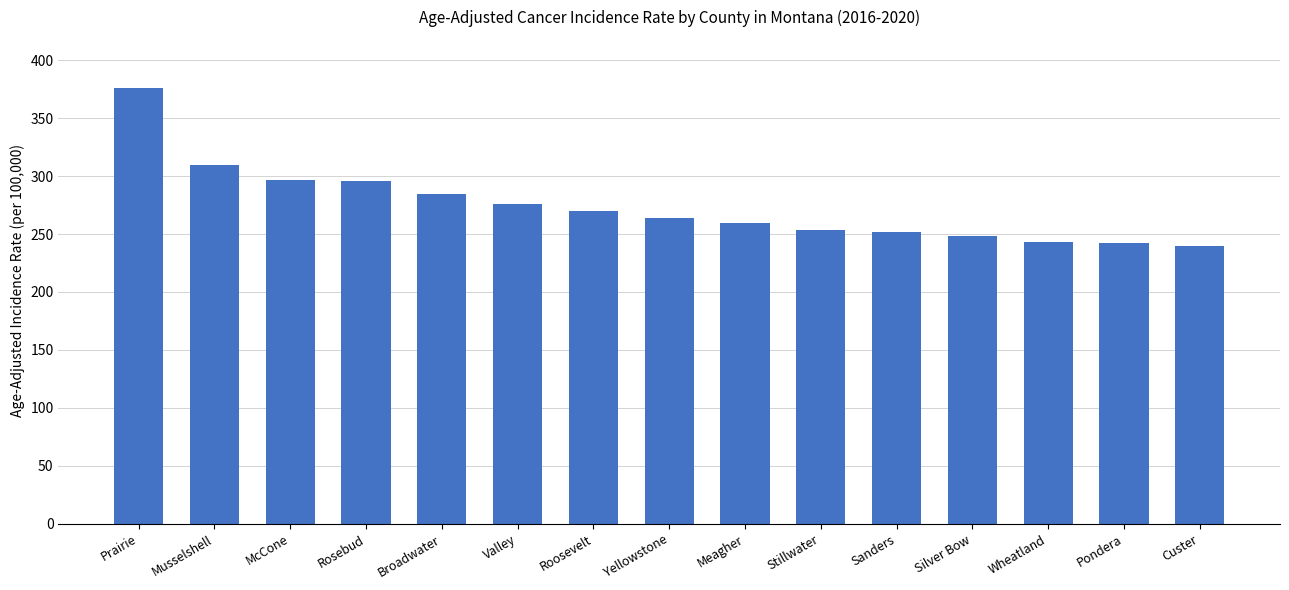

At which label does the data first exceed 263?

Prairie